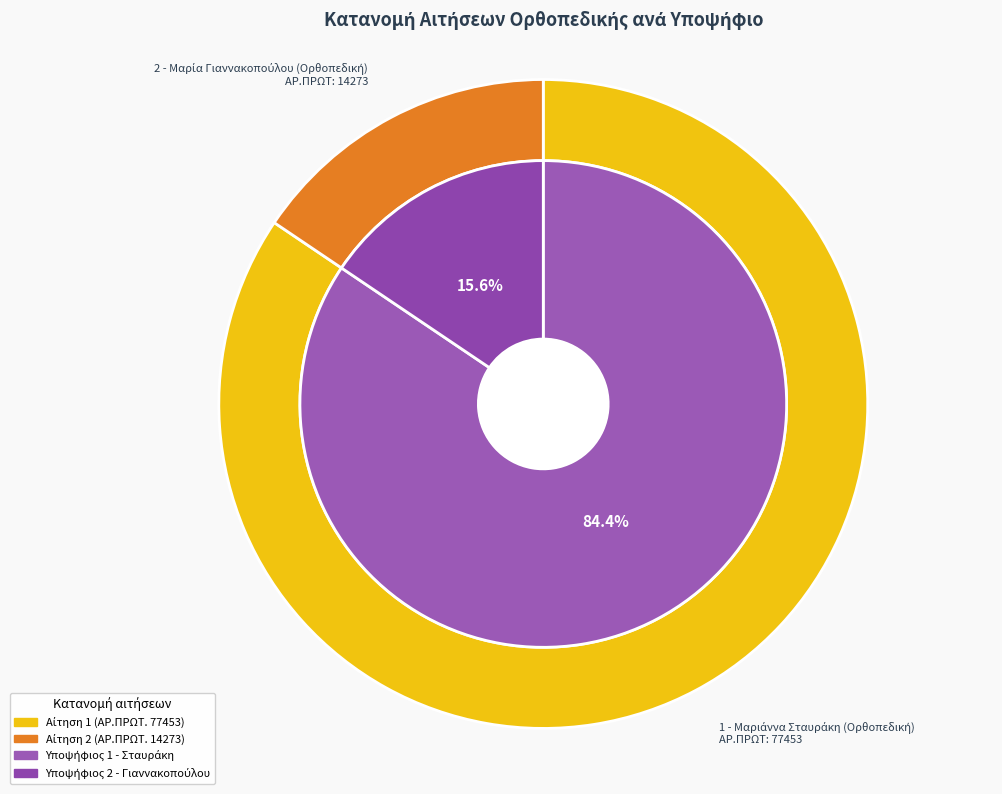

Between 2 - Μαρία Γιαννακοπούλου (Ορθοπεδική) and 1 - Μαριάννα Σταυράκη (Ορθοπεδική), which is larger?

1 - Μαριάννα Σταυράκη (Ορθοπεδική)